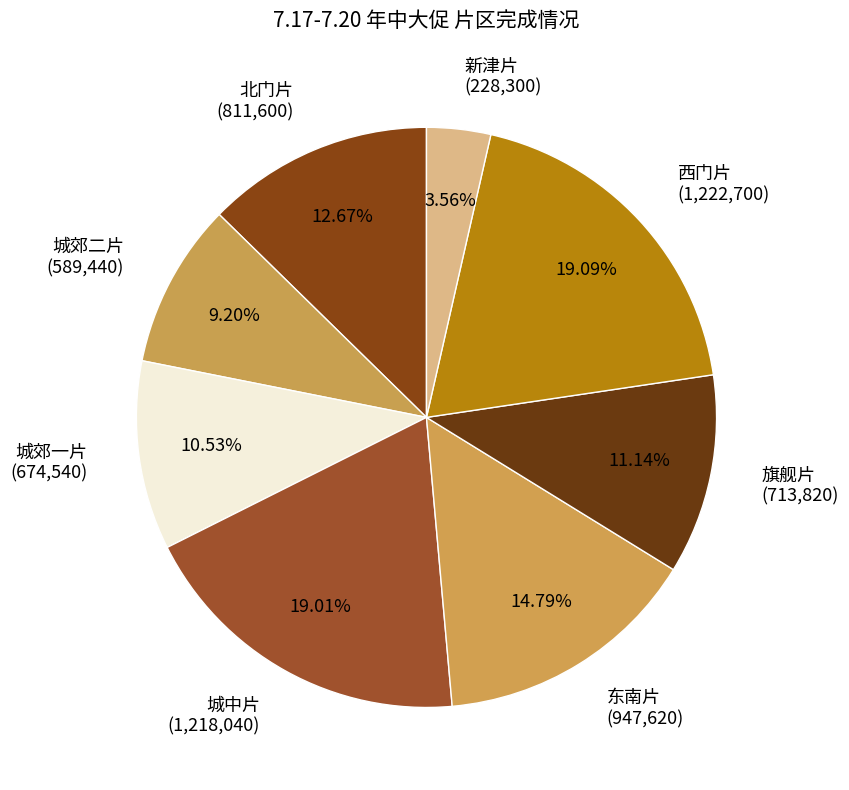

Which slice is the smallest?

新津片